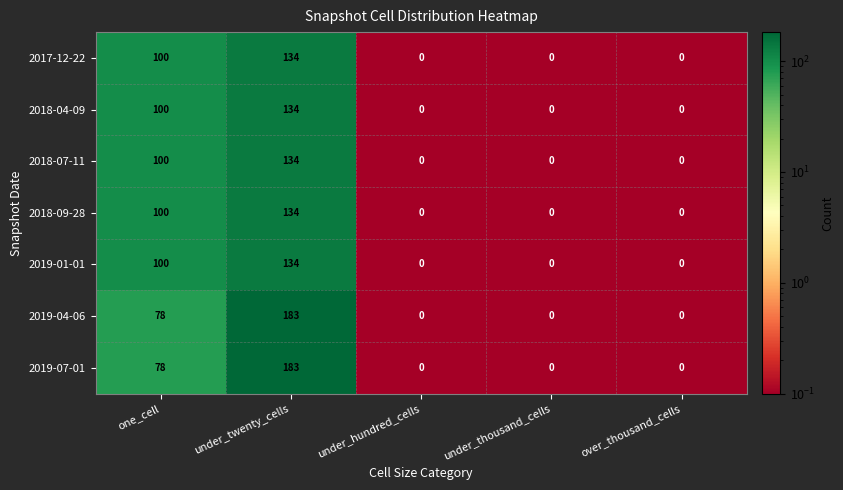

What is the difference between the highest and lowest values at under_twenty_cells?

49